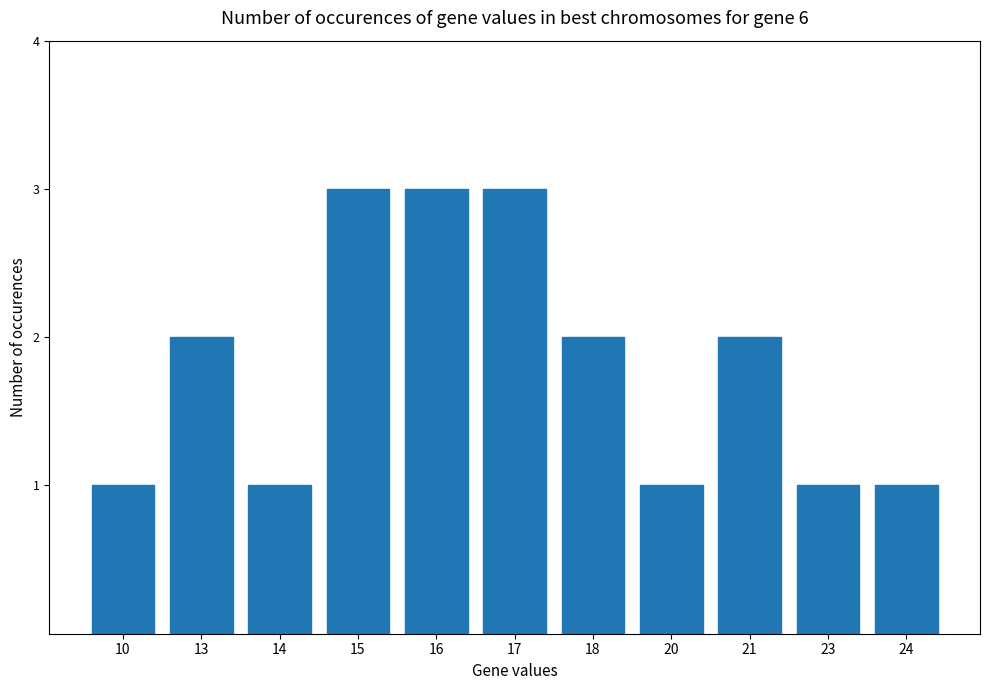

True or false: the data shows 3 at 16.

True